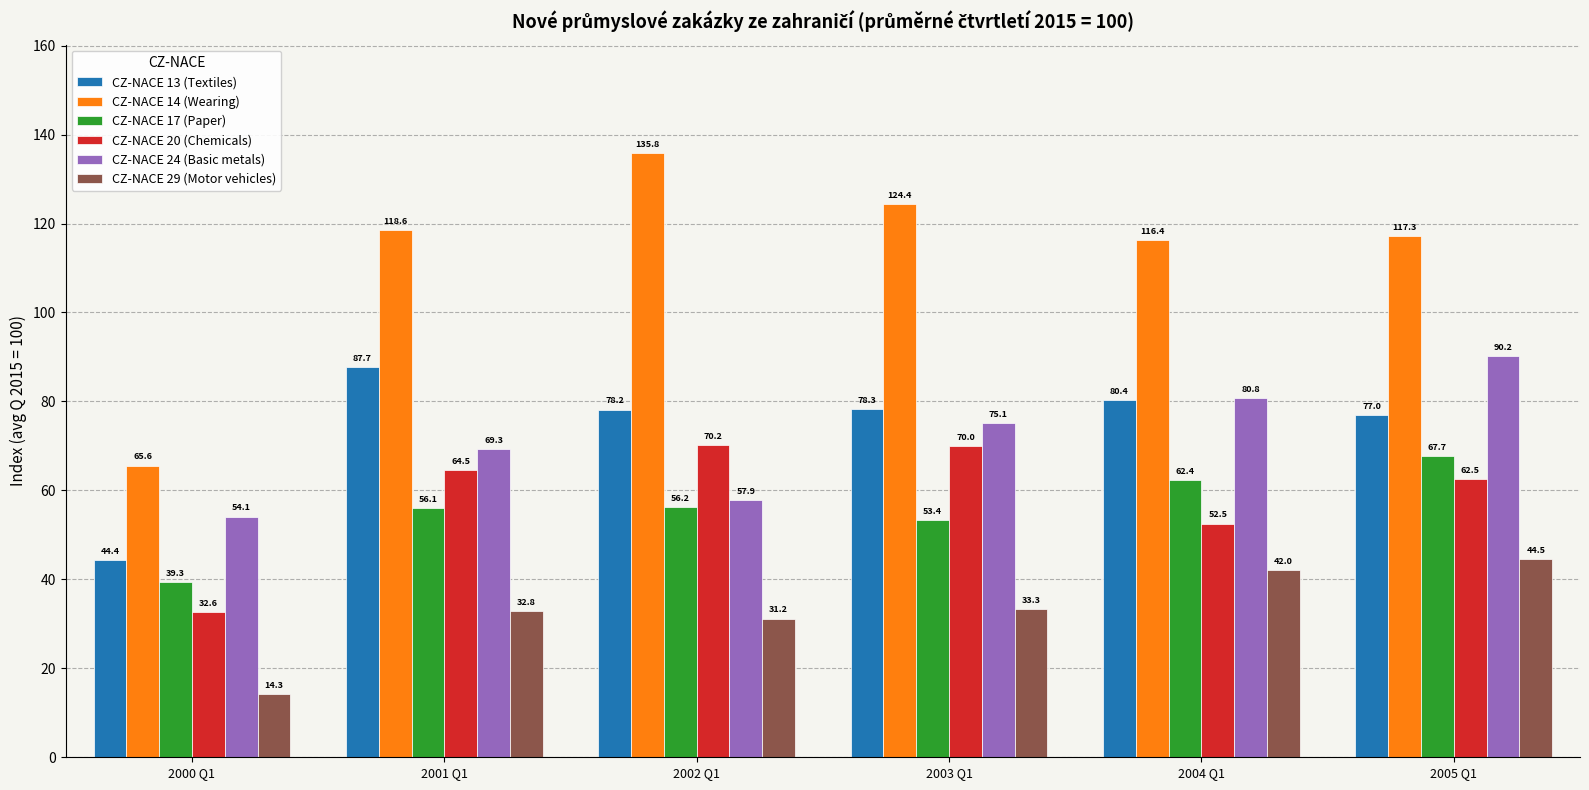

Is it true that CZ-NACE 24 (Basic metals) equals 90.2 at 2005 Q1?

True